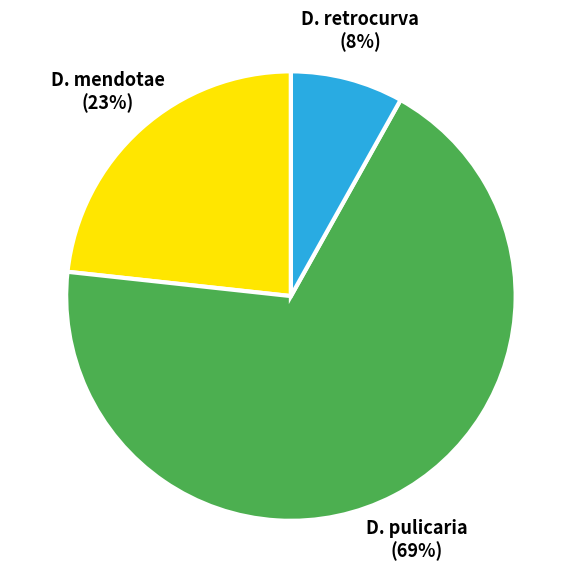

To the nearest percent, what is the average slice percentage?

33%